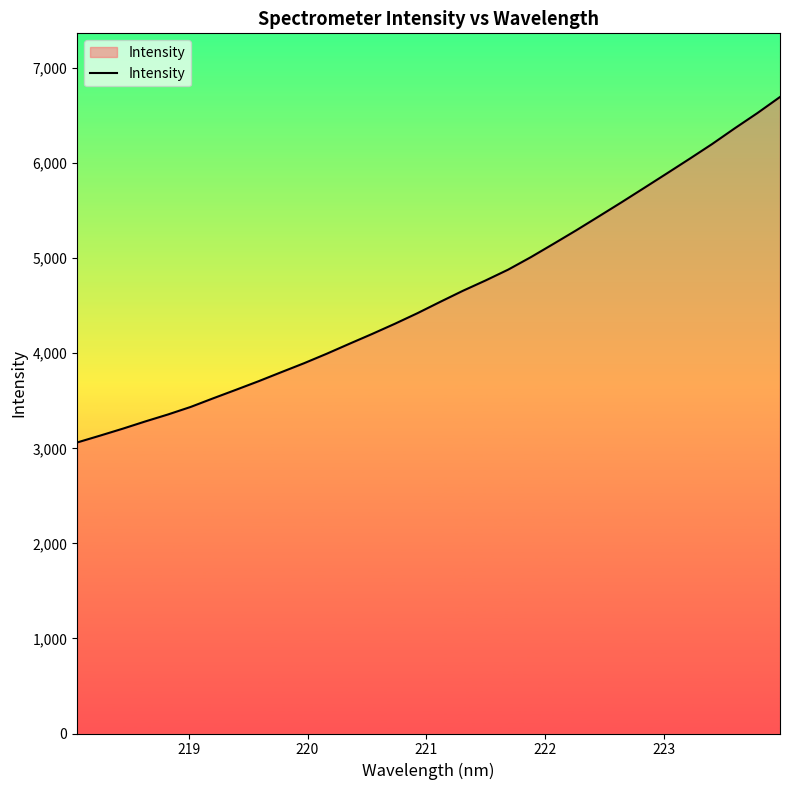

What is the minimum value shown in the chart?

3061.2